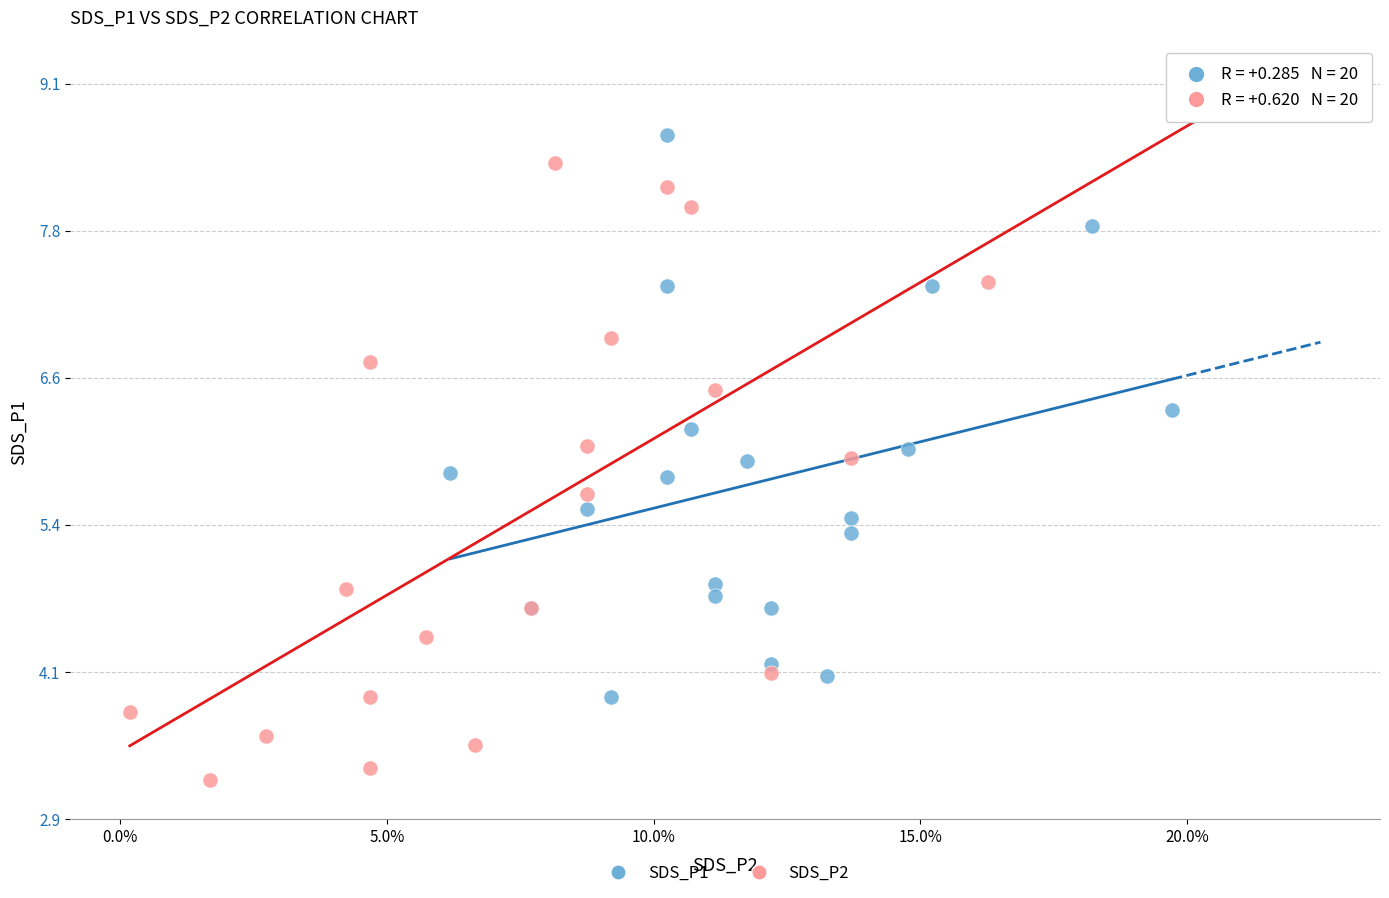

Which series has the widest spread of Y values?

SDS_P2